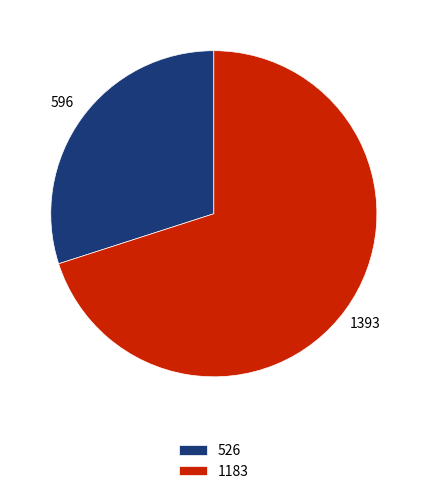

Rank the categories by value from lowest to highest.

526, 1183